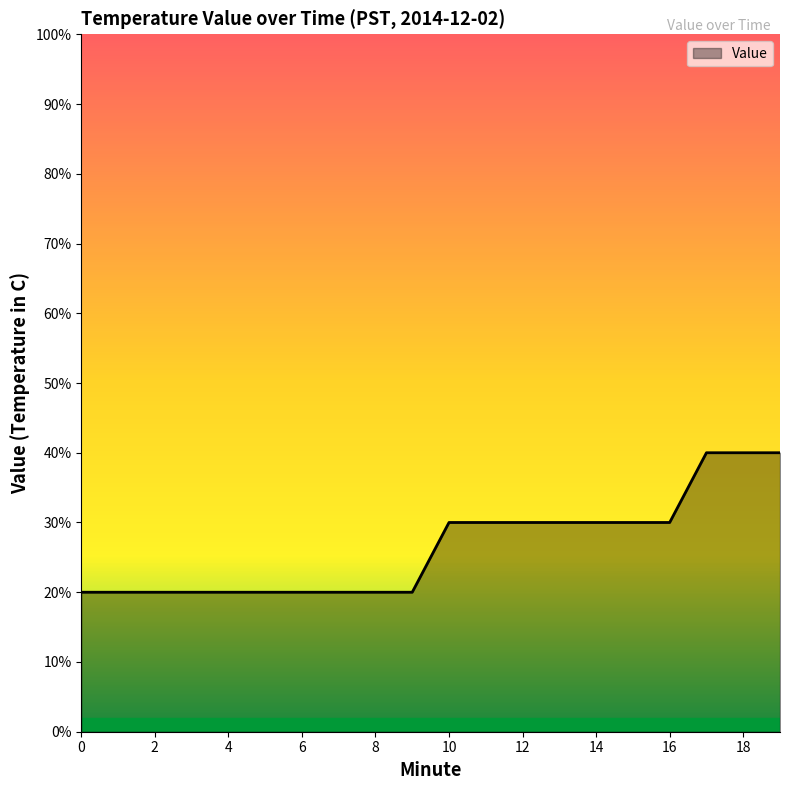

What is the minimum value shown in the chart?

0.2